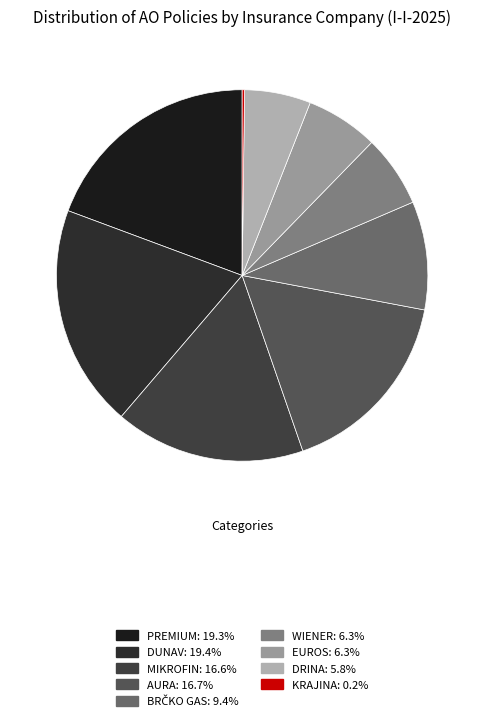

To the nearest percent, what is the average slice percentage?

11%